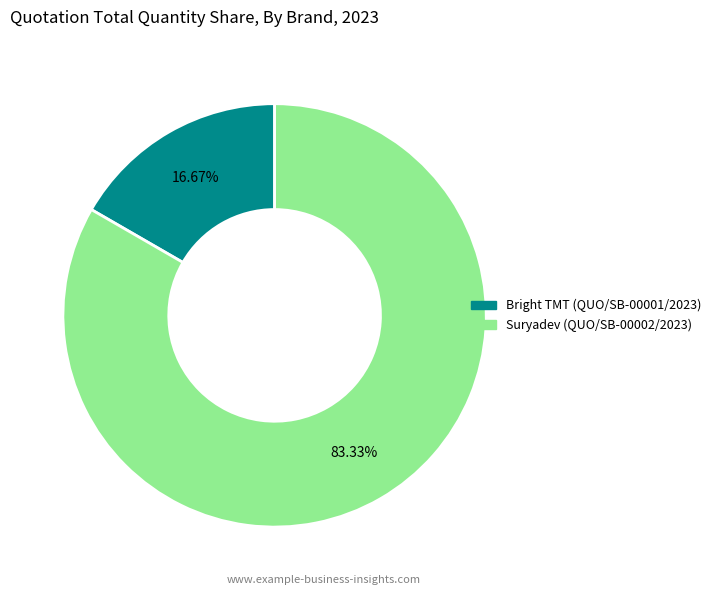

What percentage is the Suryadev (QUO/SB-00002/2023) slice, to the nearest percent?

83%